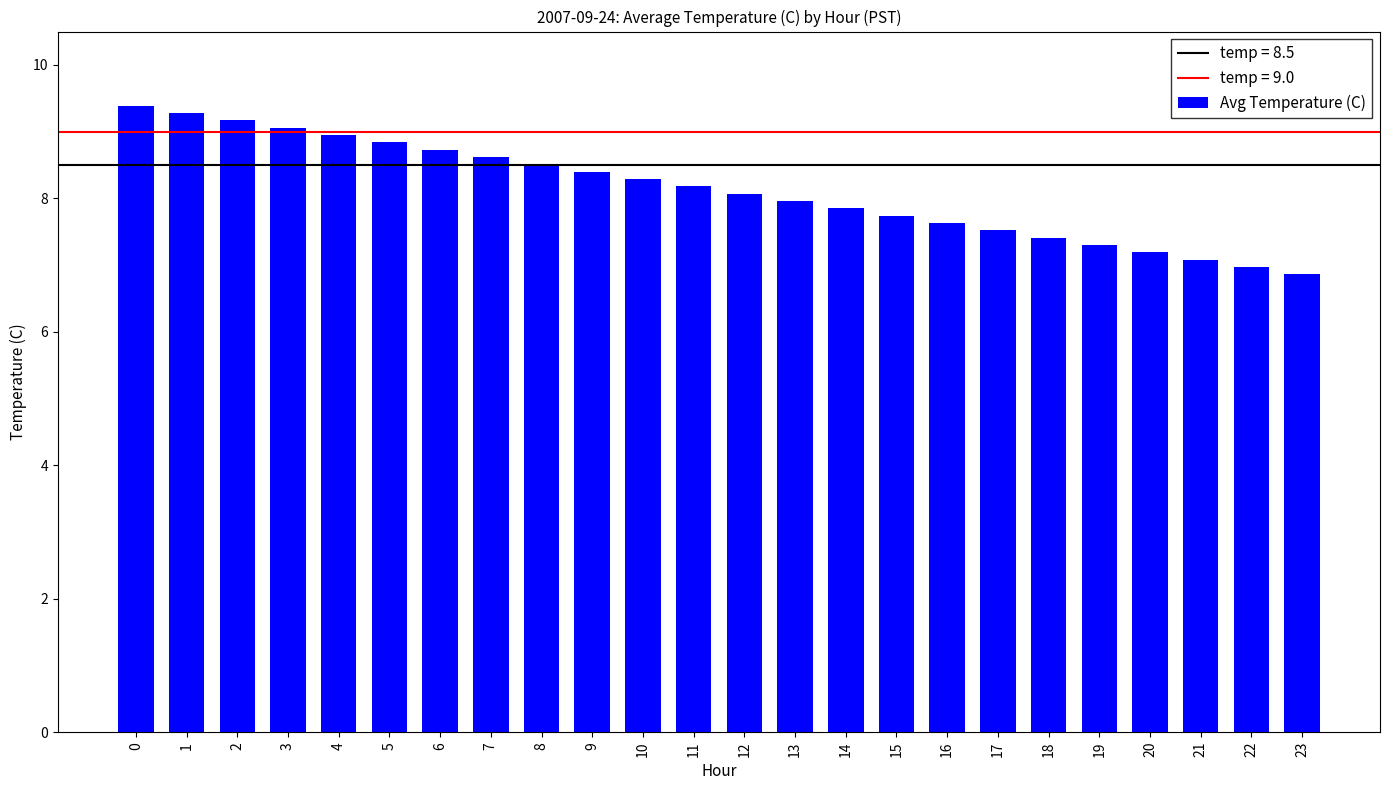

Does the chart contain stacked bars?

No